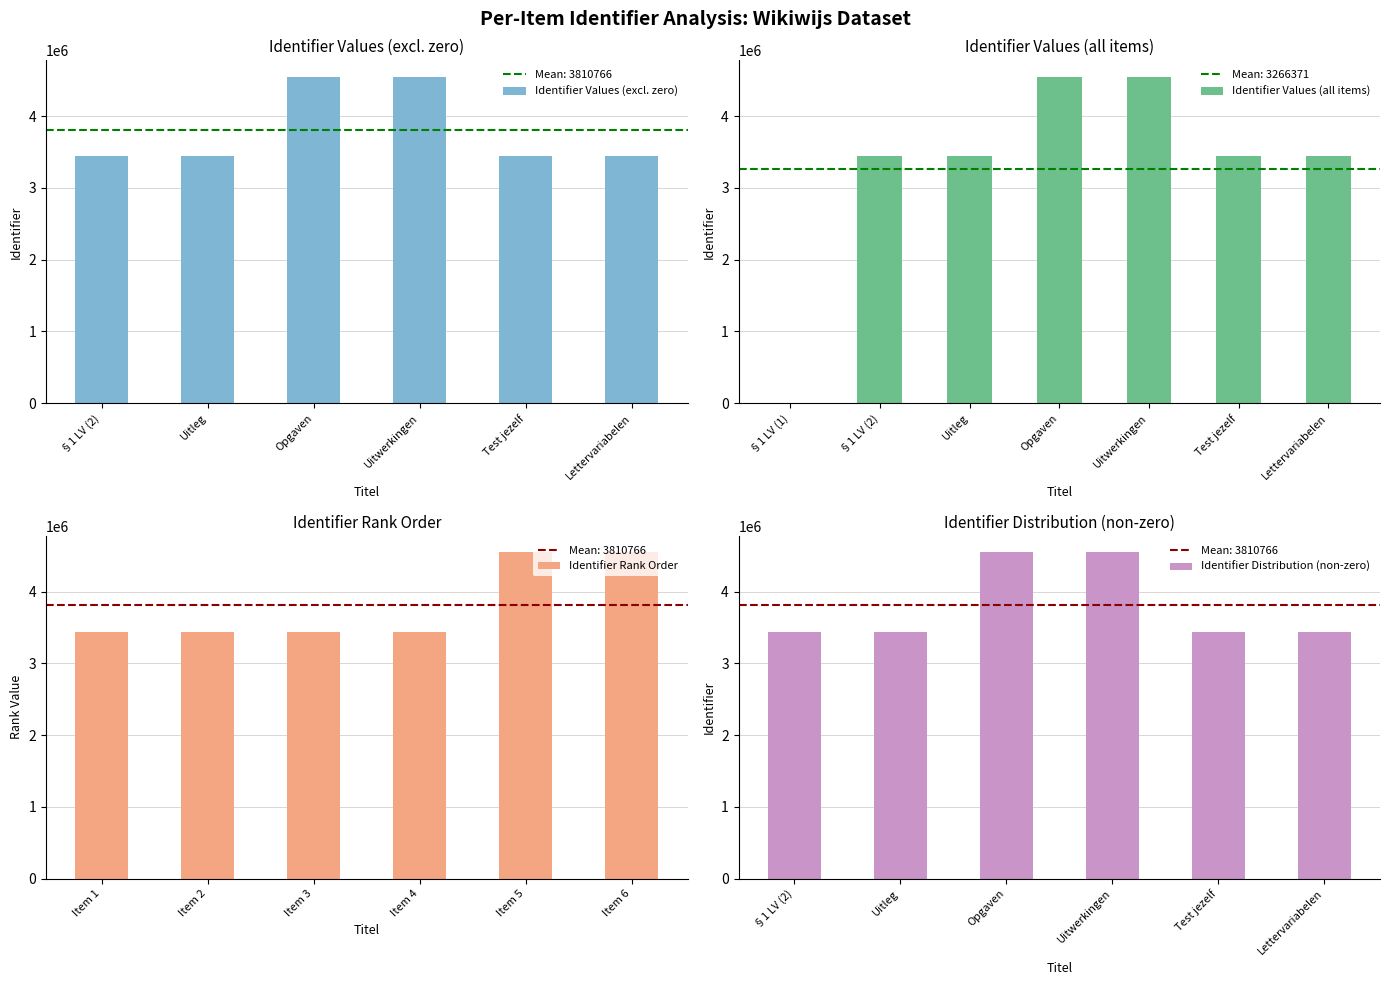

The value at Opgaven is 4547889. True or false?

True